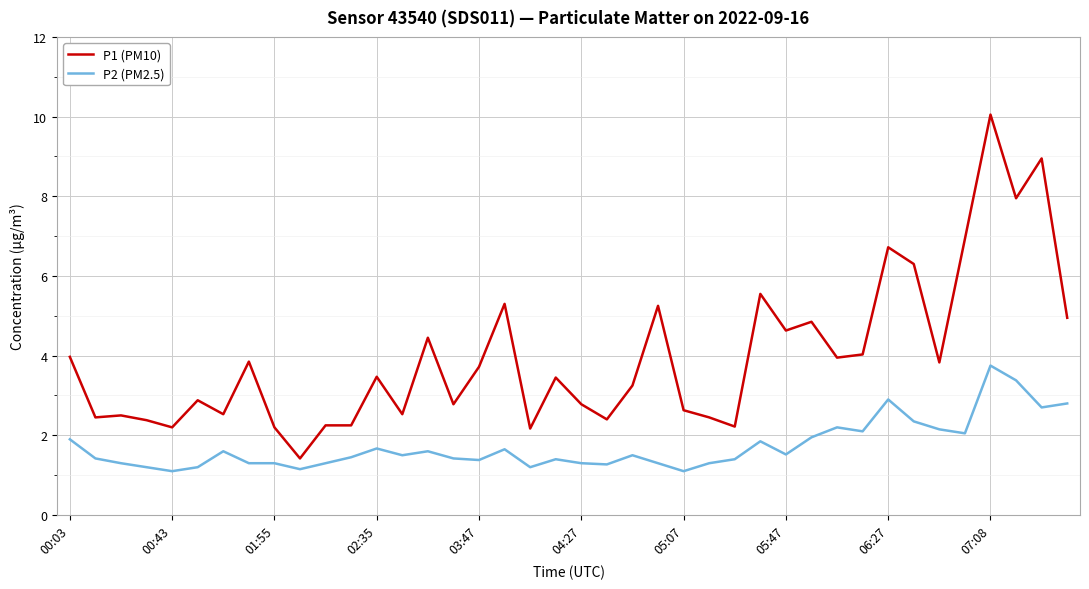

What is the maximum value shown in the chart?

10.1